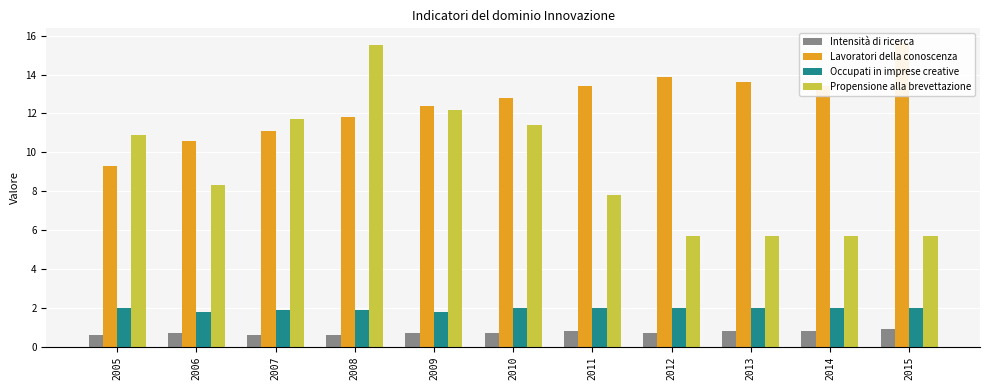

Reading left to right, extract all data points from this chart.

Intensità di ricerca: 2005=0.6	2006=0.7	2007=0.6	2008=0.6	2009=0.7	2010=0.7	2011=0.8	2012=0.7	2013=0.8	2014=0.8	2015=0.9
Lavoratori della conoscenza: 2005=9.3	2006=10.6	2007=11.1	2008=11.8	2009=12.4	2010=12.8	2011=13.4	2012=13.9	2013=13.6	2014=13.4	2015=15.6
Occupati in imprese creative: 2005=2.0	2006=1.8	2007=1.9	2008=1.9	2009=1.8	2010=2.0	2011=2.0	2012=2.0	2013=2.0	2014=2.0	2015=2.0
Propensione alla brevettazione: 2005=10.9	2006=8.3	2007=11.7	2008=15.5	2009=12.2	2010=11.4	2011=7.8	2012=5.7	2013=5.7	2014=5.7	2015=5.7